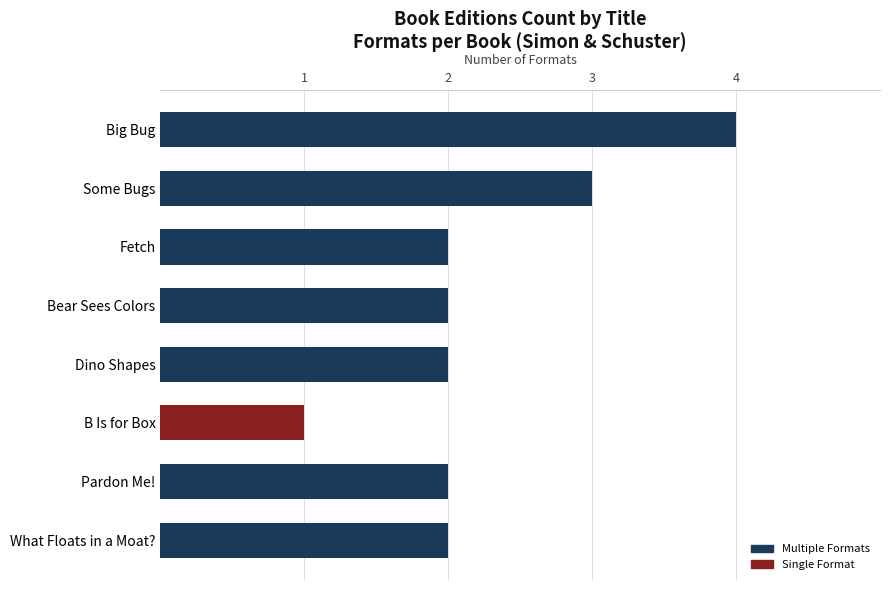

What is the approximate value at Big Bug?

4